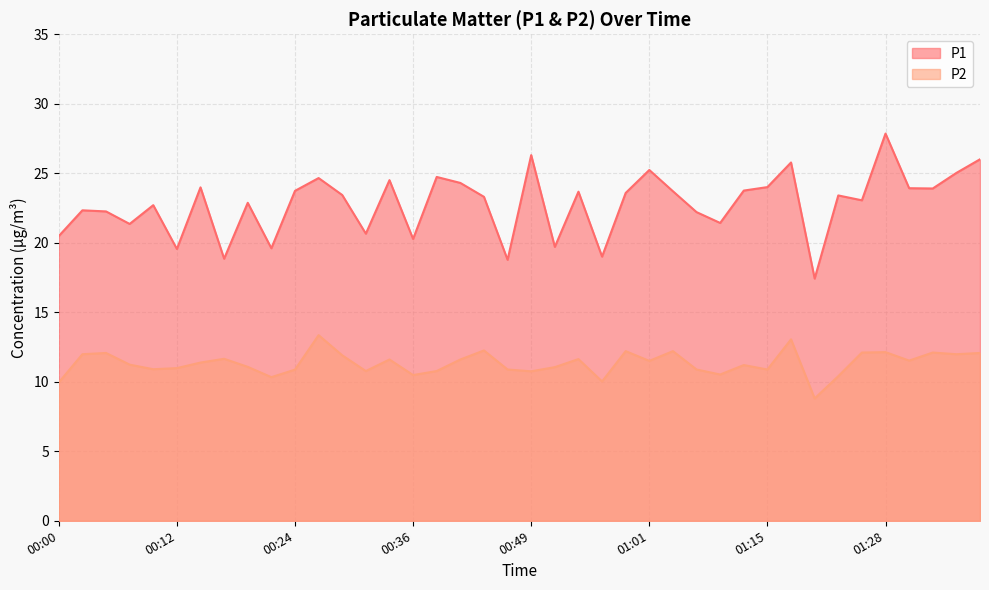

What is the maximum value shown in the chart?

27.9